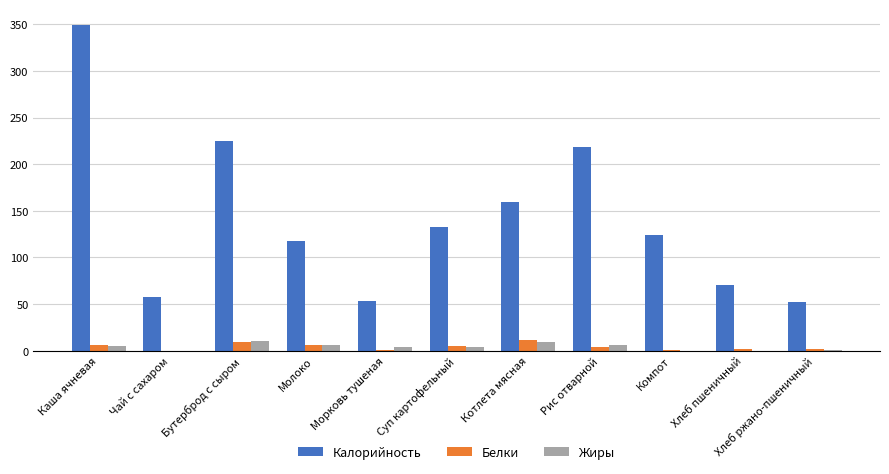

Which label corresponds to the largest value in the chart?

Каша ячневая